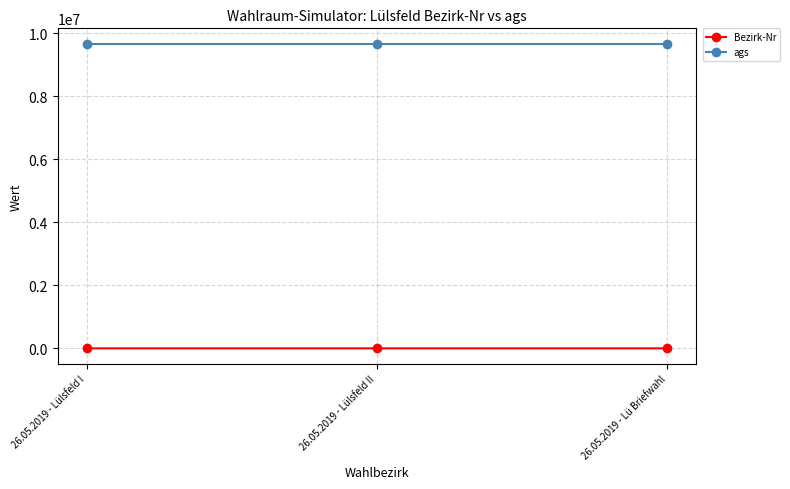

Is the value of ags at 26.05.2019 - Lülsfeld I greater than the value of Bezirk-Nr at 26.05.2019 - Lü Briefwahl?

Yes